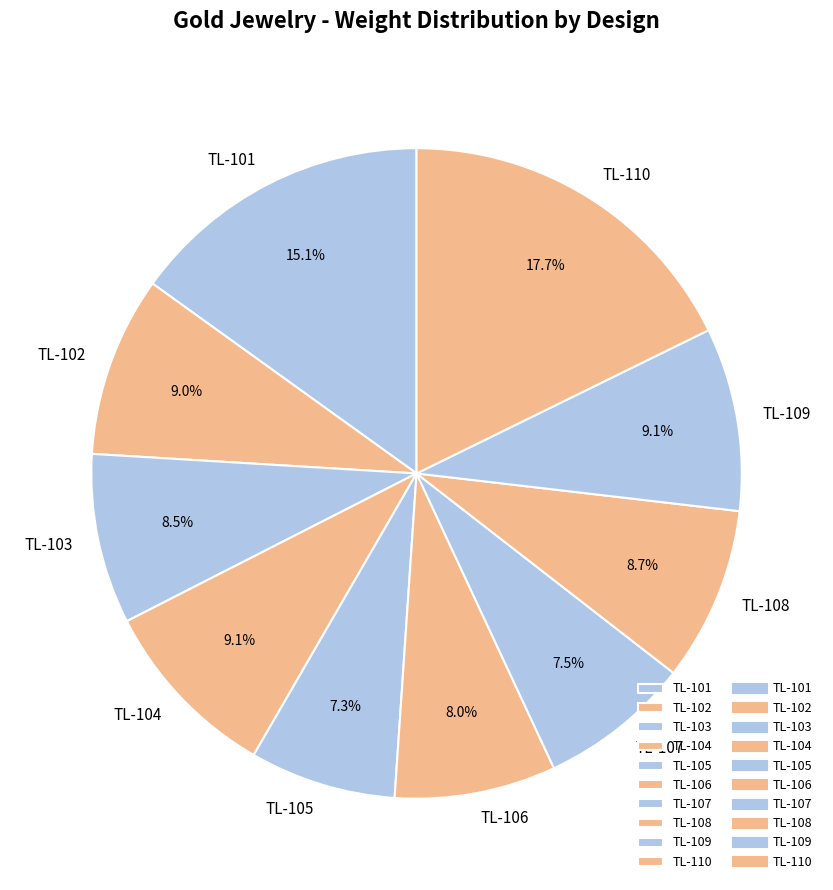

Does TL-105 account for over 50% of the chart?

No